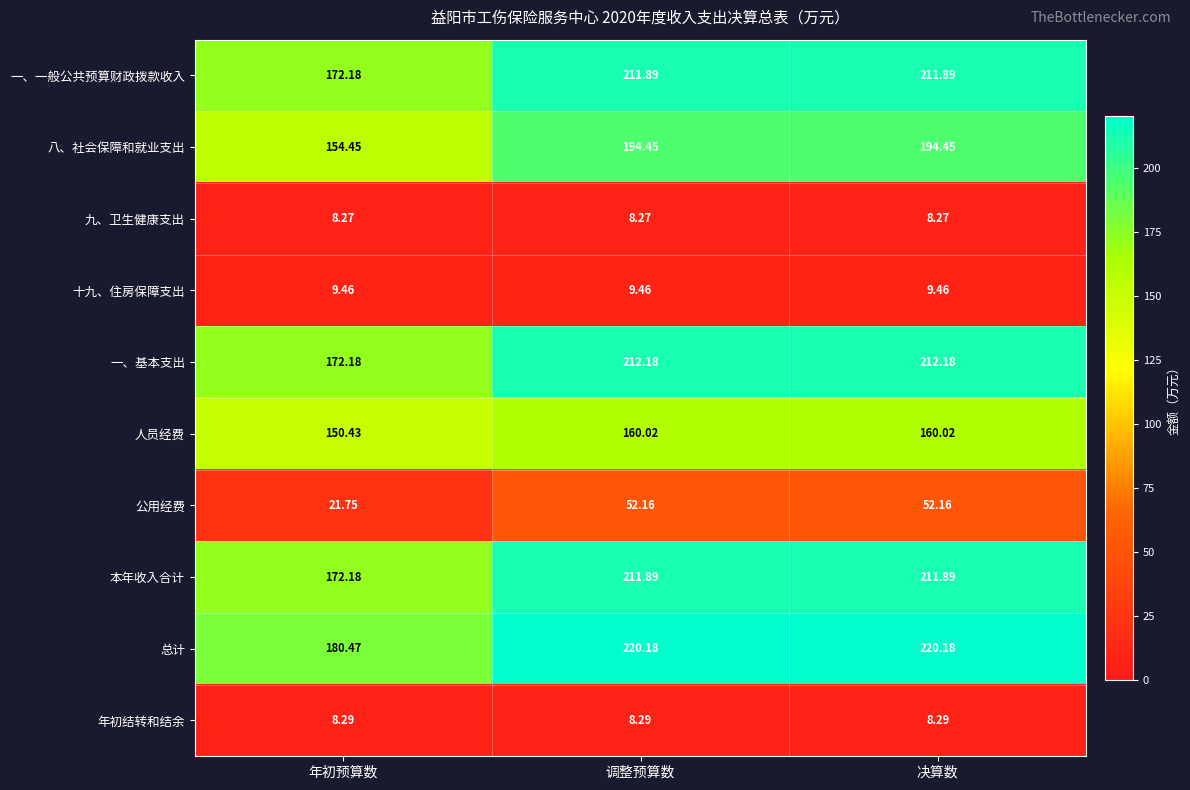

Where is 总计 nearest to the value 200?

年初预算数